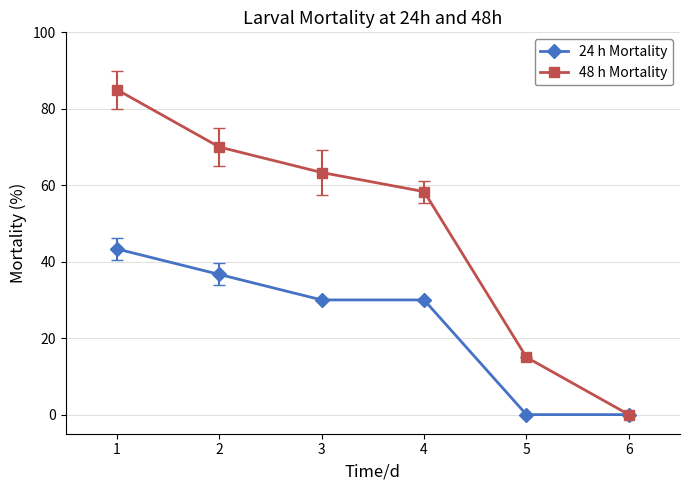

Reading left to right, list all the values displayed in this chart.

24 h Mortality: 43.3	36.7	30.0	30.0	0.0	0.0
48 h Mortality: 85.0	70.0	63.3	58.3	15.0	0.0